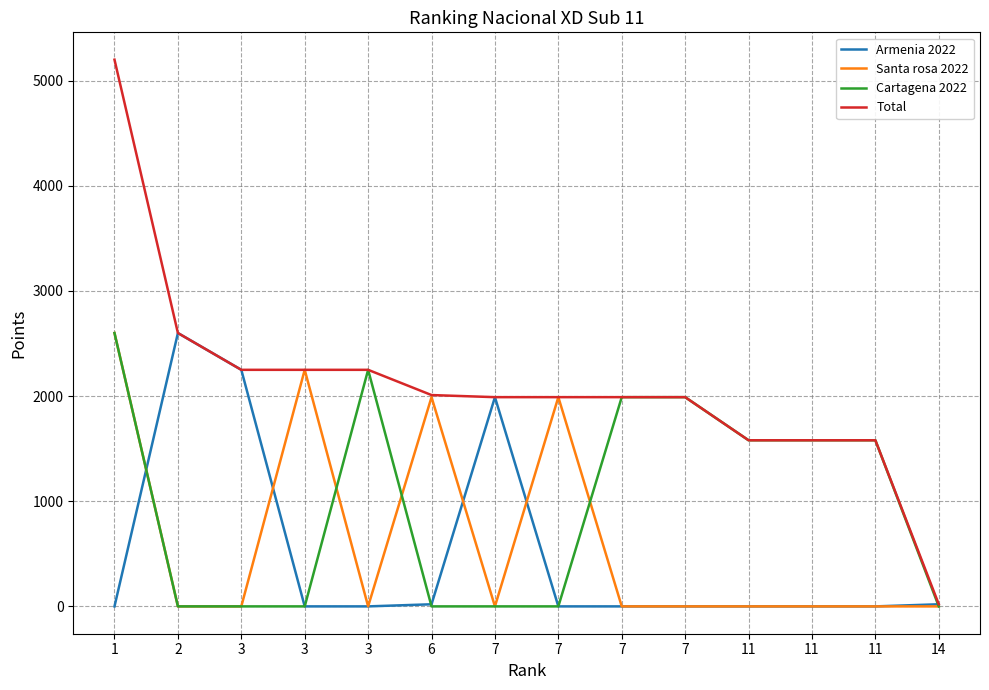

What is the average value of the Santa rosa 2022 series?

631